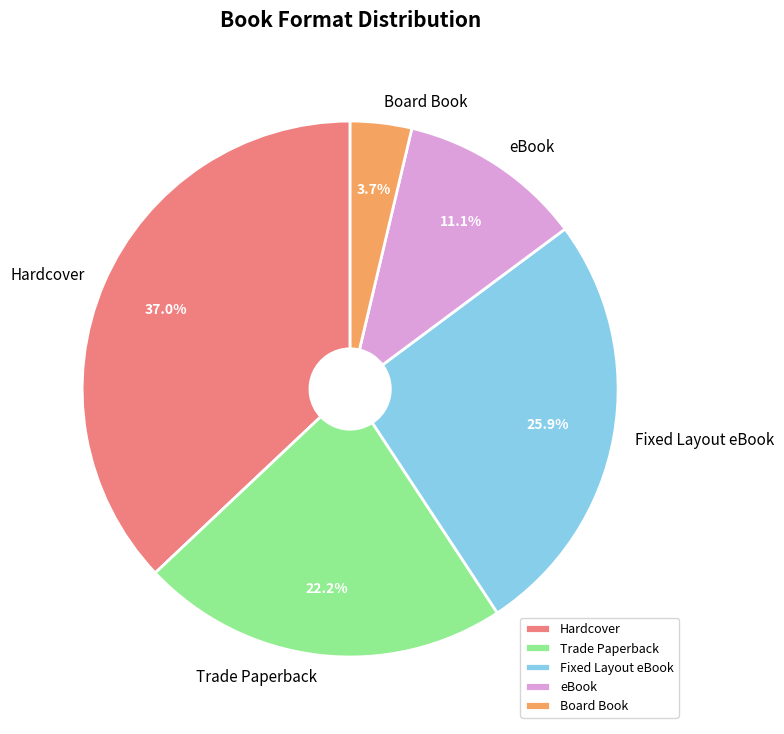

Combined, do Board Book and Hardcover account for over 50%?

No